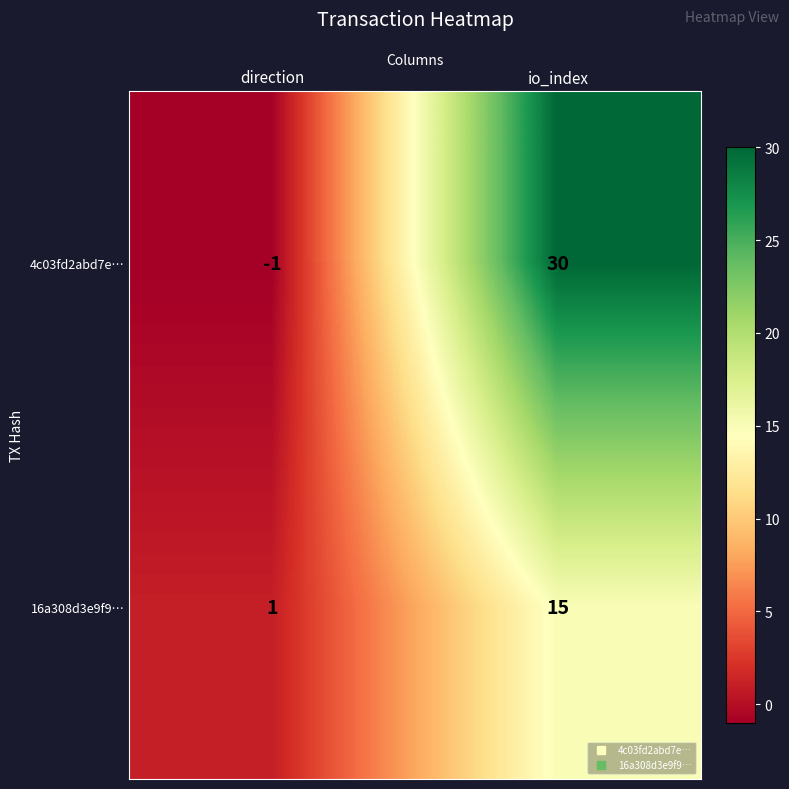

Reading left to right, transcribe all the data shown in this chart.

4c03fd2abd7e…: direction=-1	io_index=30
16a308d3e9f9…: direction=1	io_index=15